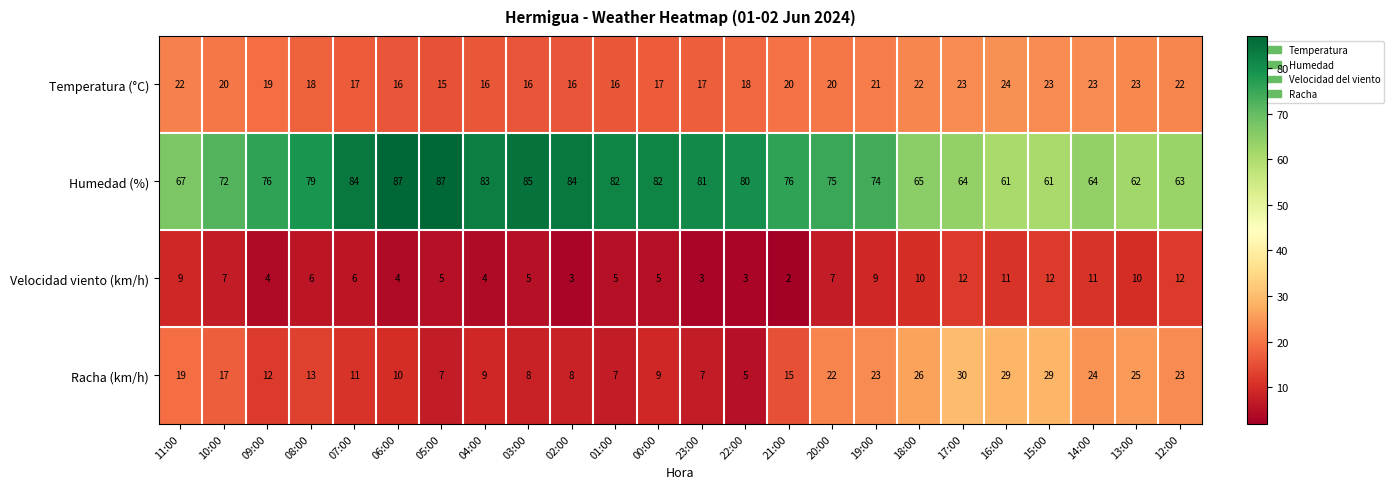

Which series has the largest total across all categories?

Humedad (%)